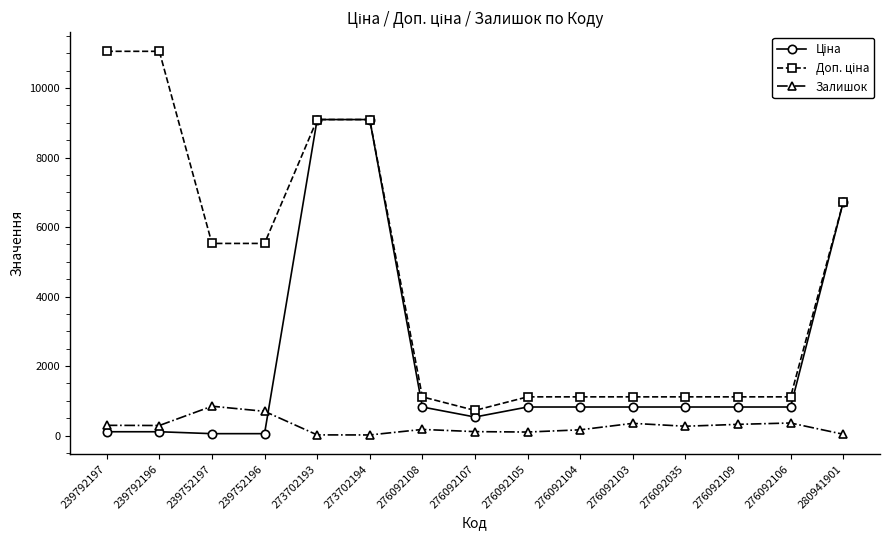

Is this an area chart (filled region under the line)?

No